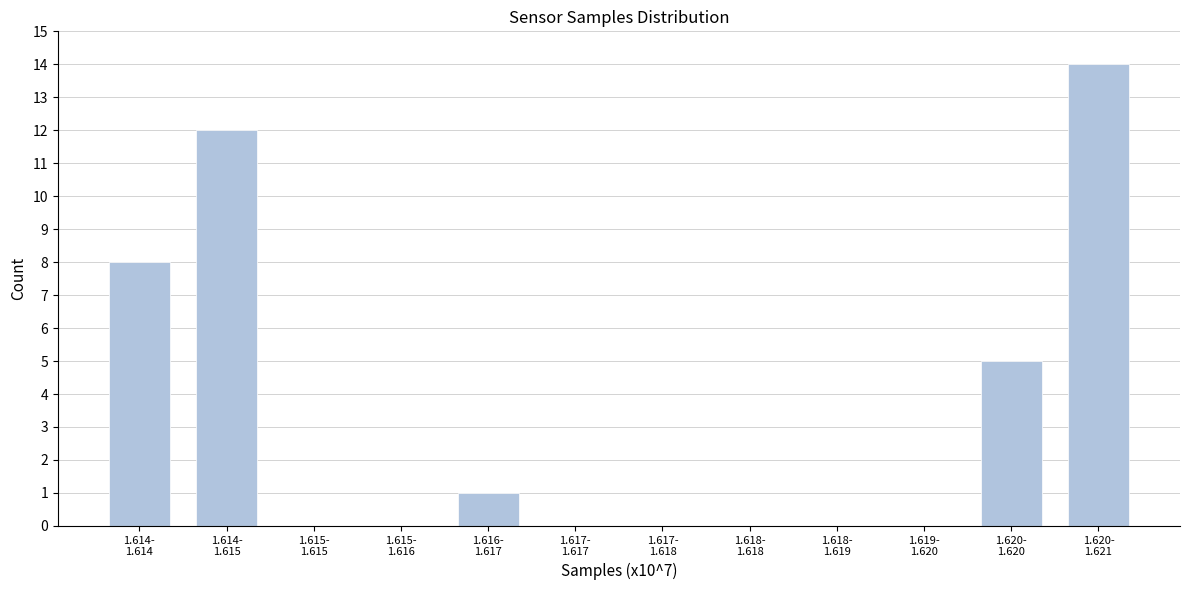

What is the maximum value shown in the chart?

14